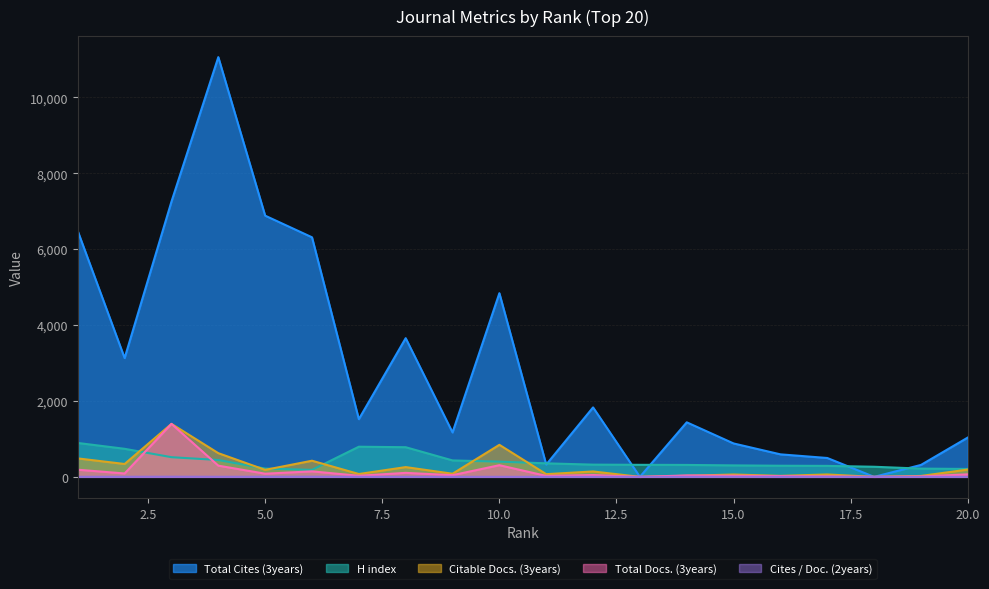

At which label does H index reach its peak?

1